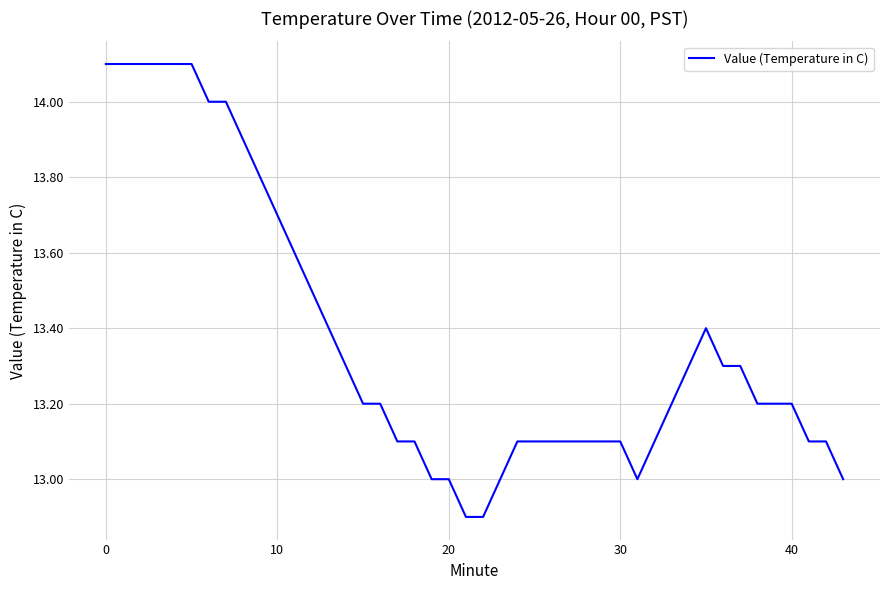

What is the difference between the maximum and minimum values?

1.2